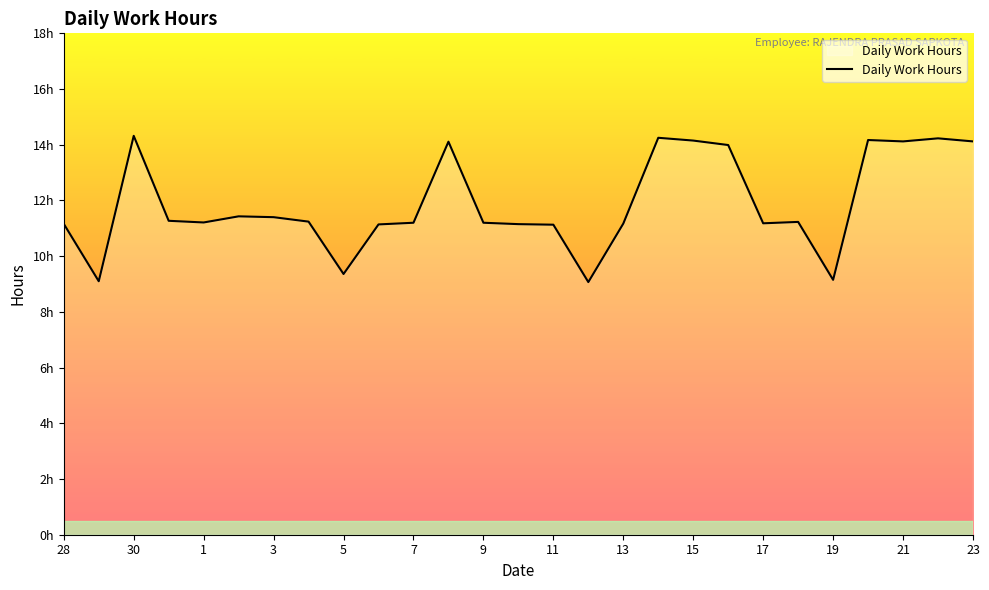

Does the chart have visible grid lines?

No